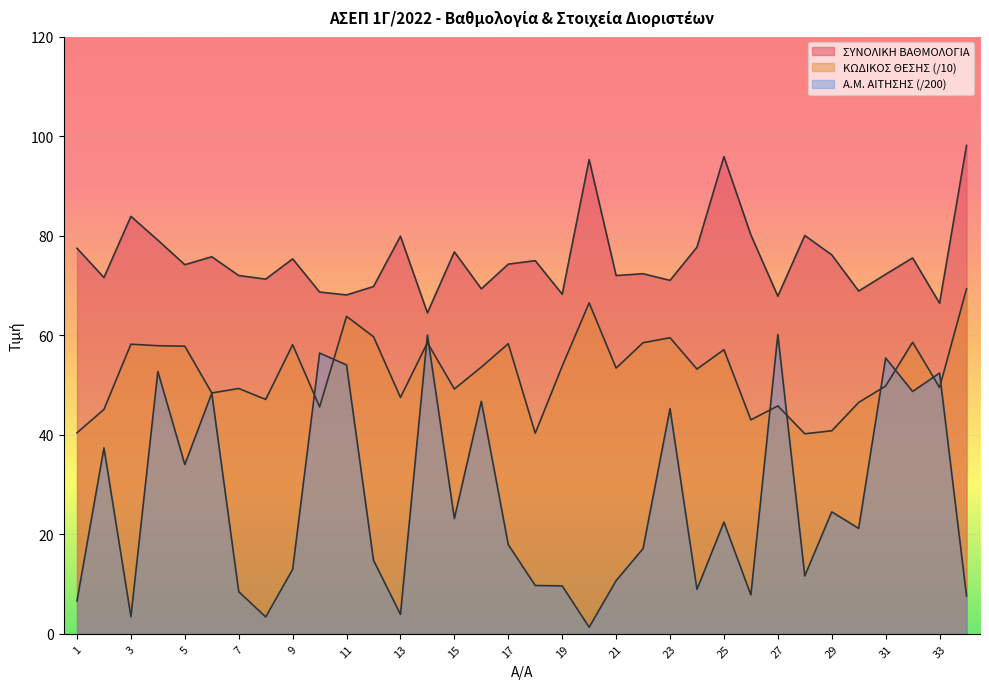

What is the difference between the maximum and second lowest values in the ΚΩΔΙΚΟΣ ΘΕΣΗΣ series?

29.0